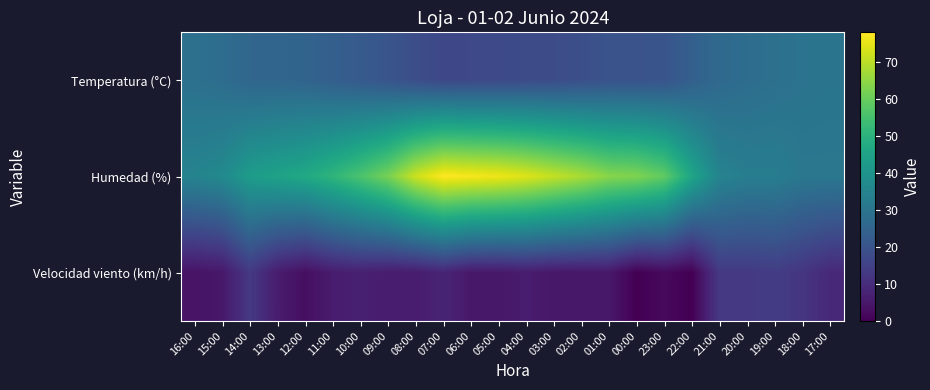

List the series in order of their overall mean, highest first.

Humedad (%), Temperatura (°C), Velocidad viento (km/h)